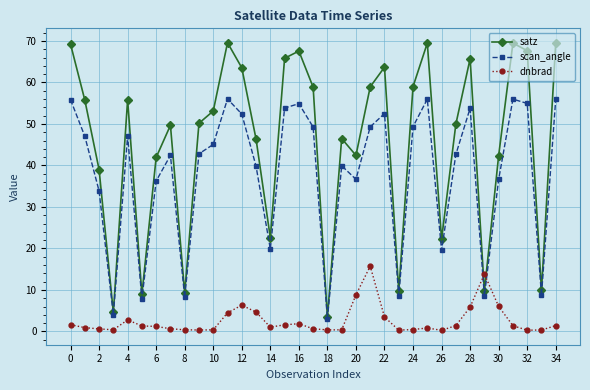

How many interior local valleys does the scan_angle series have?

10